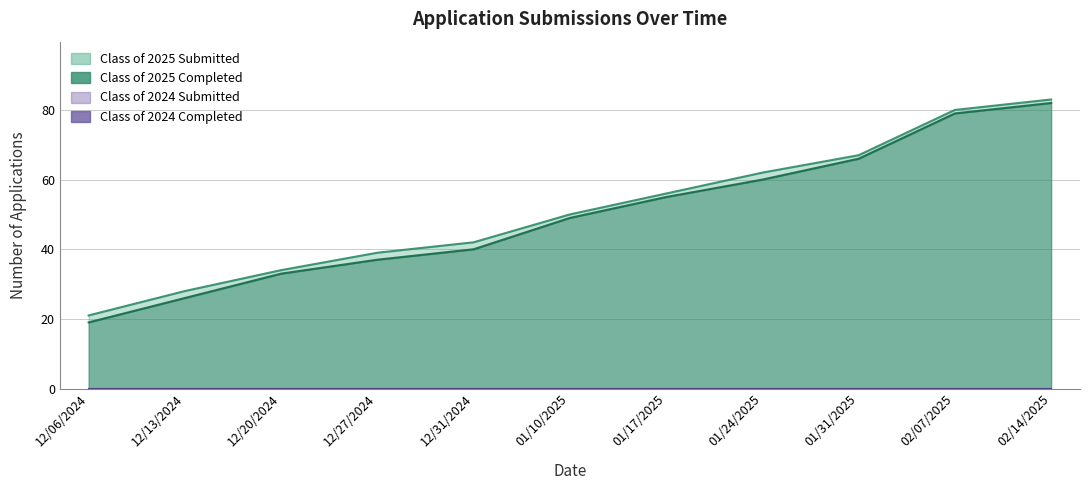

What is the total value across all series at 01/10/2025?

99